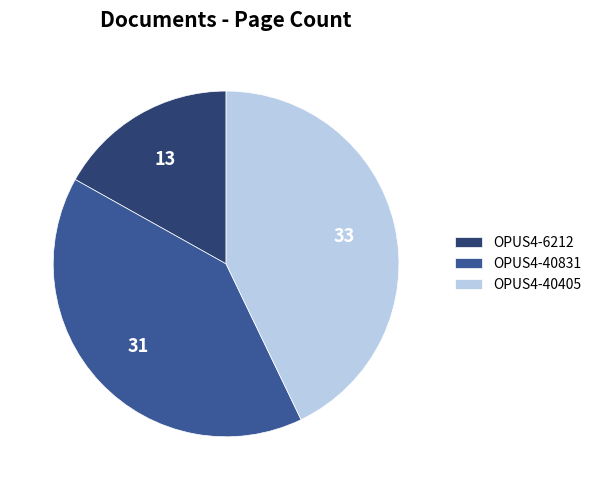

The OPUS4-40405 slice represents 43% of the pie. True or false?

True